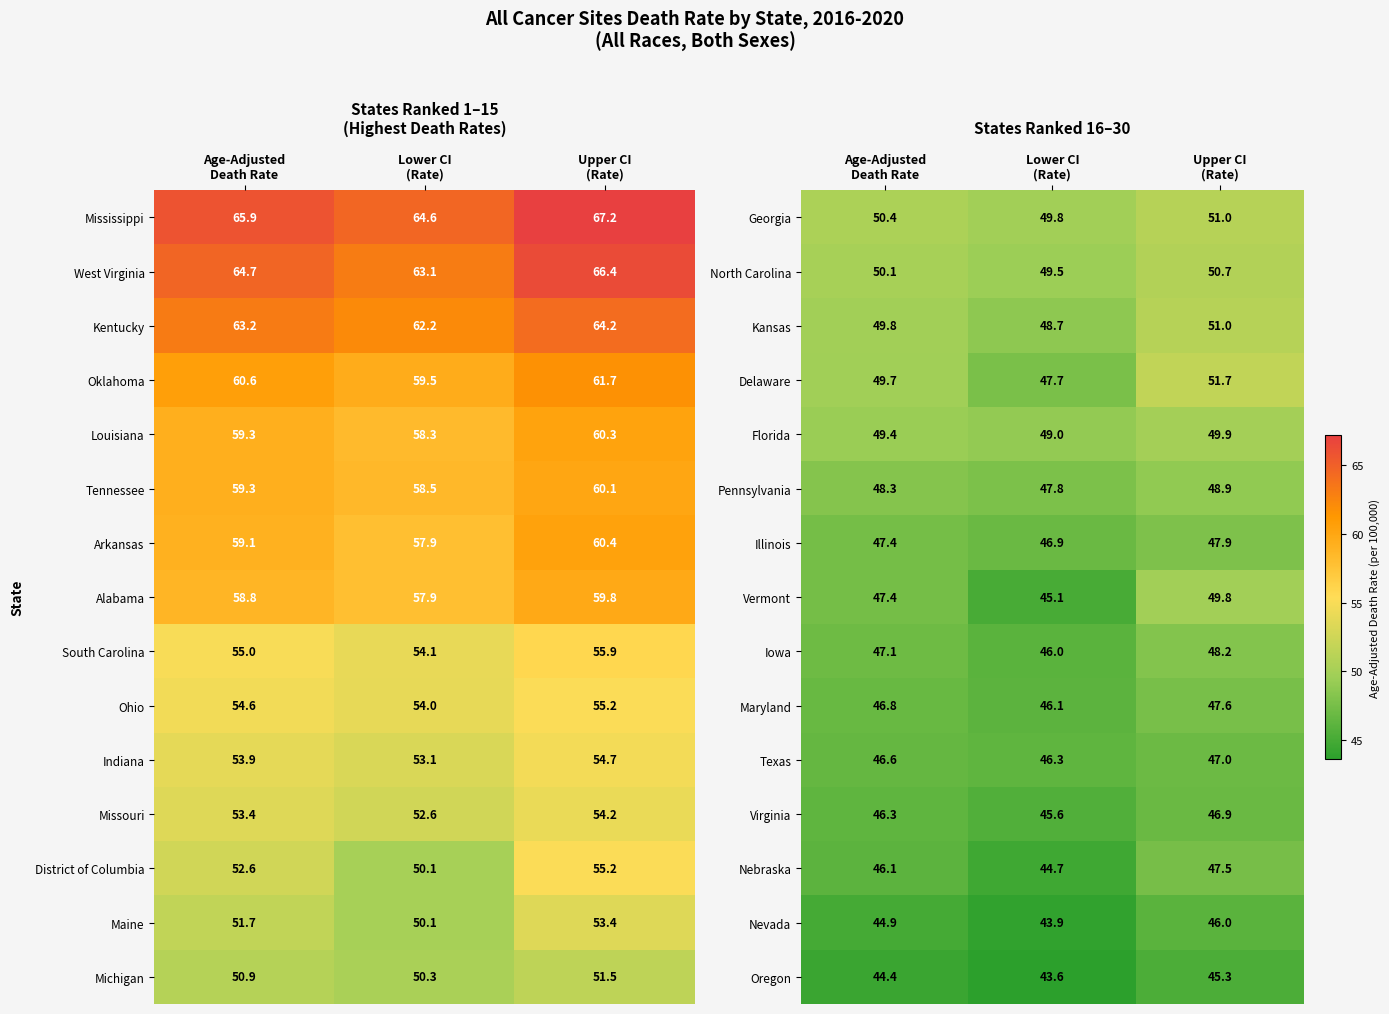

Which category has the highest value across all series?

Upper CI
(Rate)